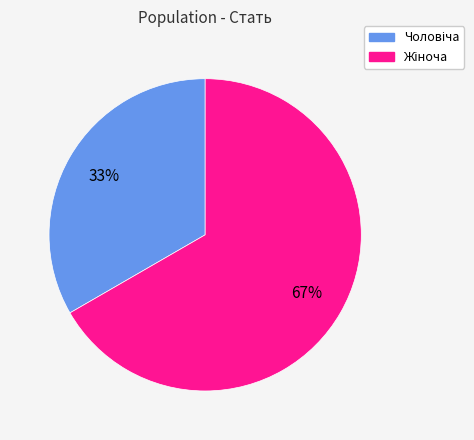

Is there a majority slice in this chart?

Yes